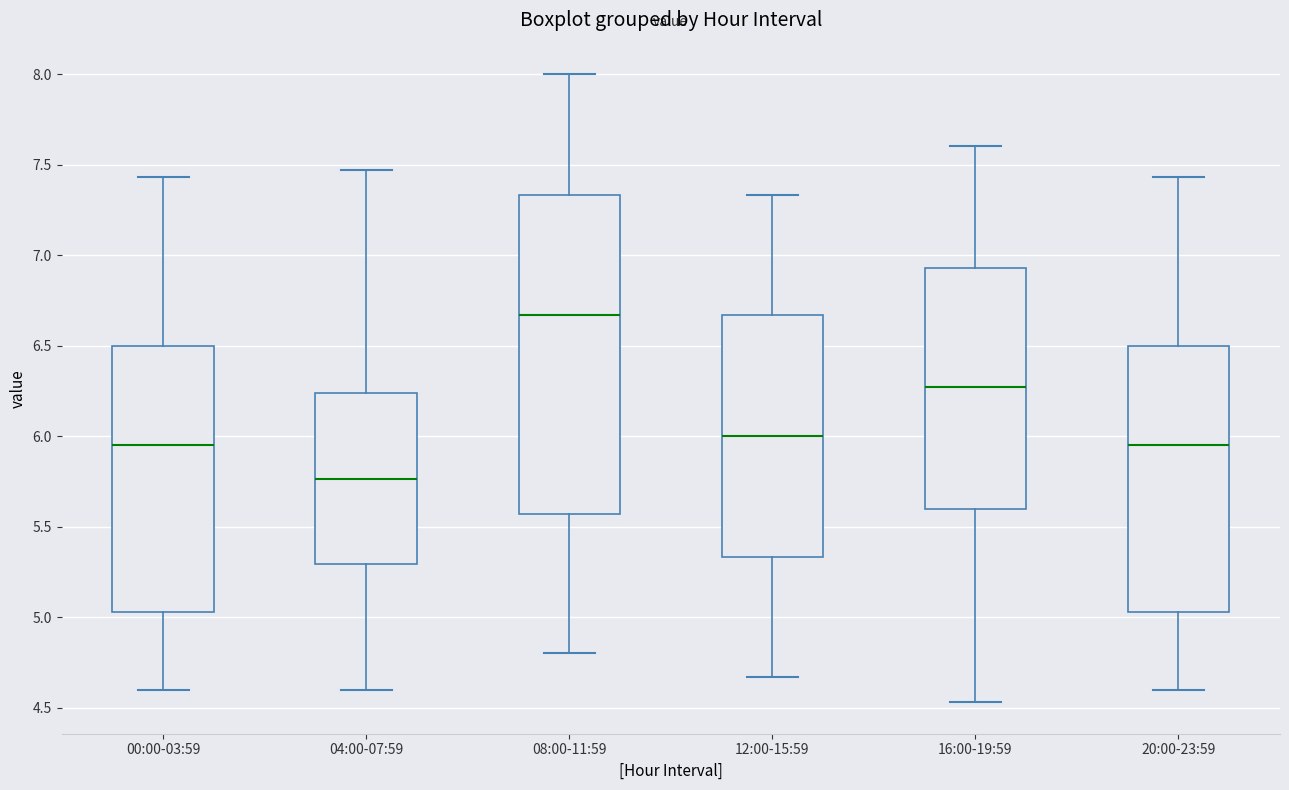

Reading left to right, transcribe this box plot: for each box, give where its median line is, the range the box spans, and where its two whiskers end, as read against the y-axis. The values are not printed on the chart, so give them approximately, as read against the axis.

00:00-03:59: median 5.95, box 5.05 to 6.50, whiskers 4.60 to 7.45
04:00-07:59: median 5.75, box 5.30 to 6.25, whiskers 4.60 to 7.45
08:00-11:59: median 6.65, box 5.55 to 7.35, whiskers 4.80 to 8.00
12:00-15:59: median 6.00, box 5.35 to 6.65, whiskers 4.65 to 7.35
16:00-19:59: median 6.25, box 5.60 to 6.95, whiskers 4.55 to 7.60
20:00-23:59: median 5.95, box 5.05 to 6.50, whiskers 4.60 to 7.45